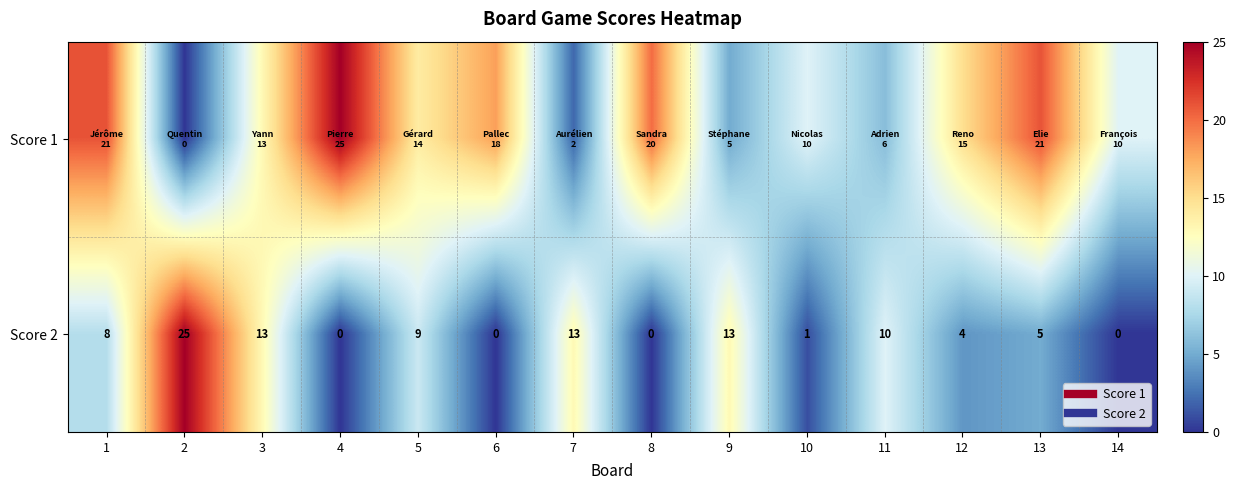

Is the value of Score 1 at 10 greater than the value of Score 2 at 3?

No